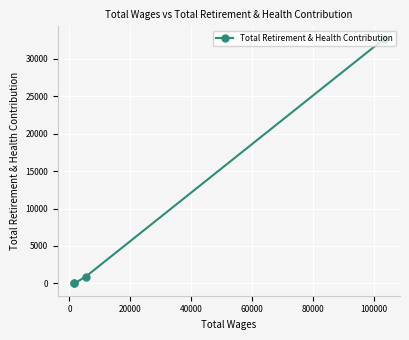

What is the maximum value shown in the chart?

32669